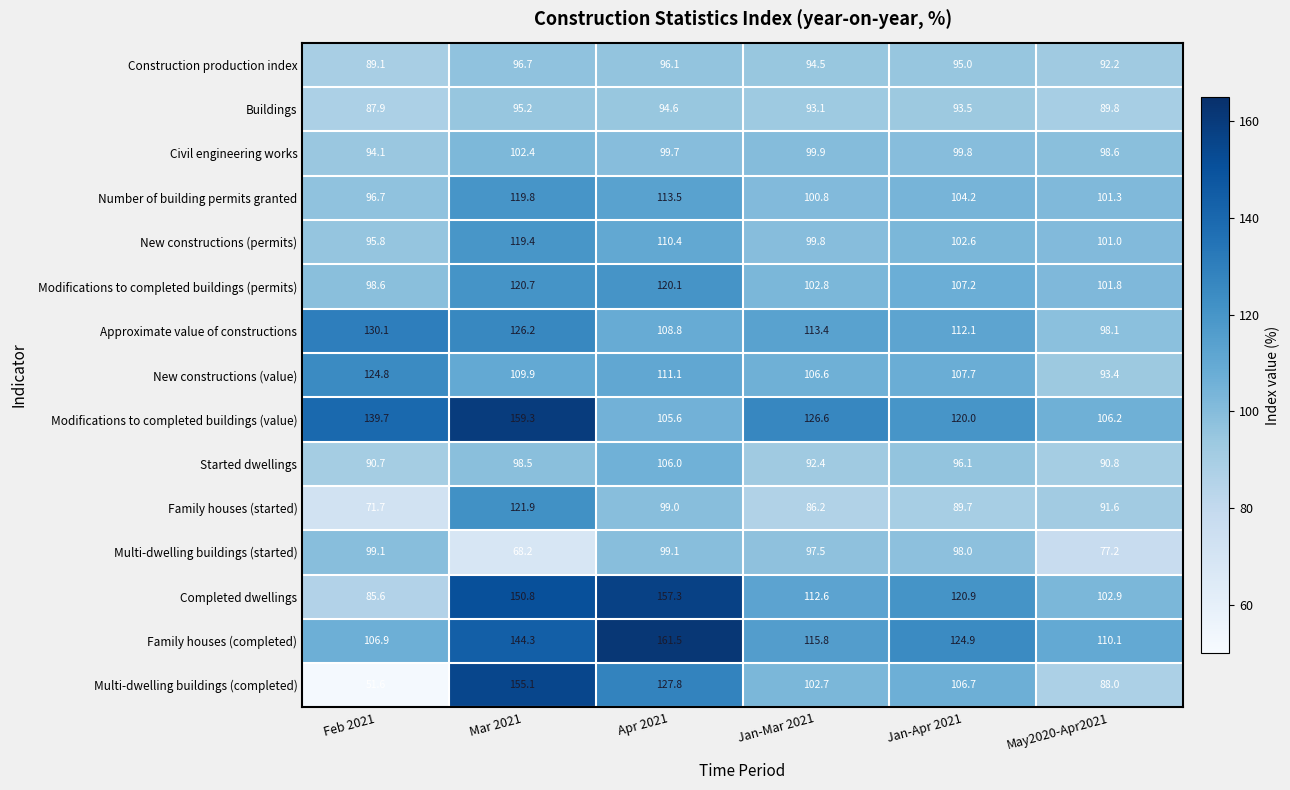

Is the value of Civil engineering works at Jan-Apr 2021 greater than the value of New constructions (permits) at May2020-Apr2021?

No